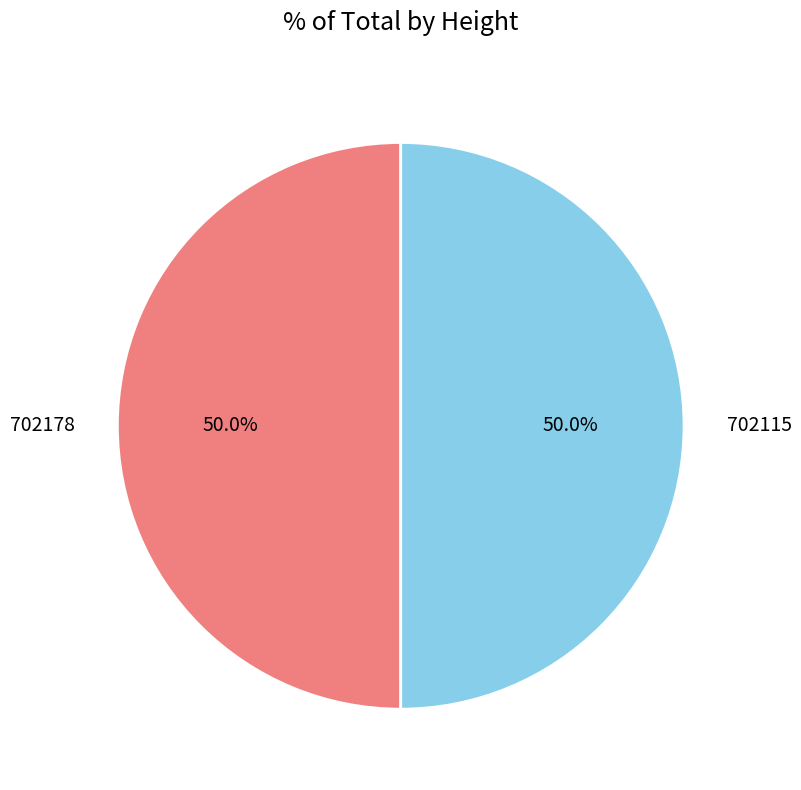

What is the ratio of the value at 702115 to the value at 702178?

1.0